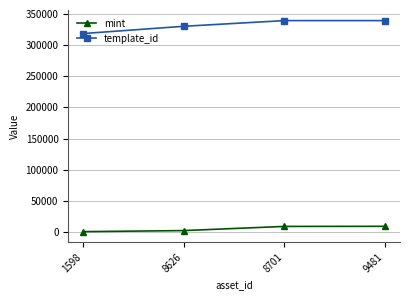

At how many categories does at least one series exceed 78972?

4